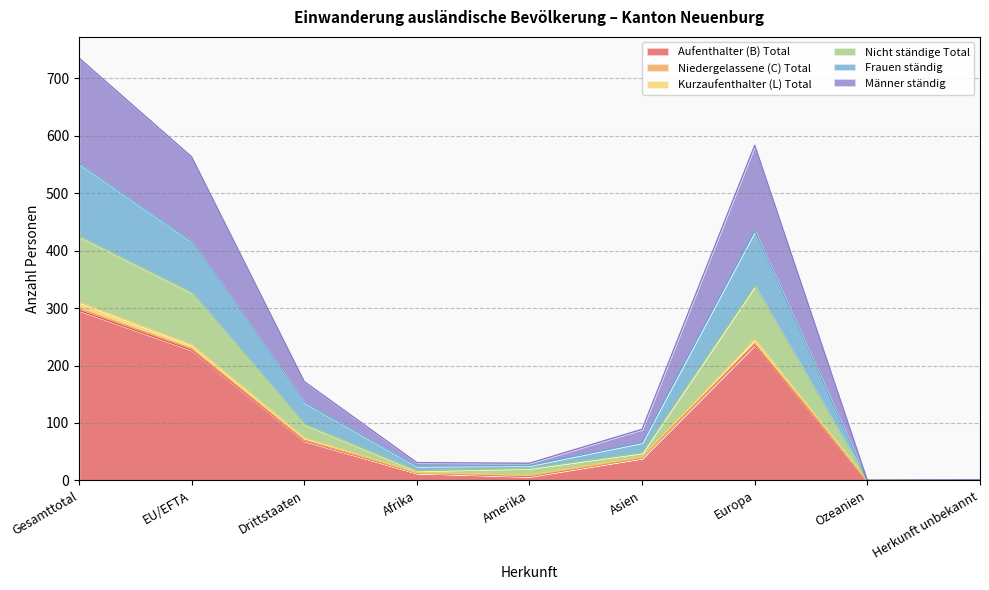

Which category has the highest value in the Aufenthalter (B) Total series?

Gesamttotal